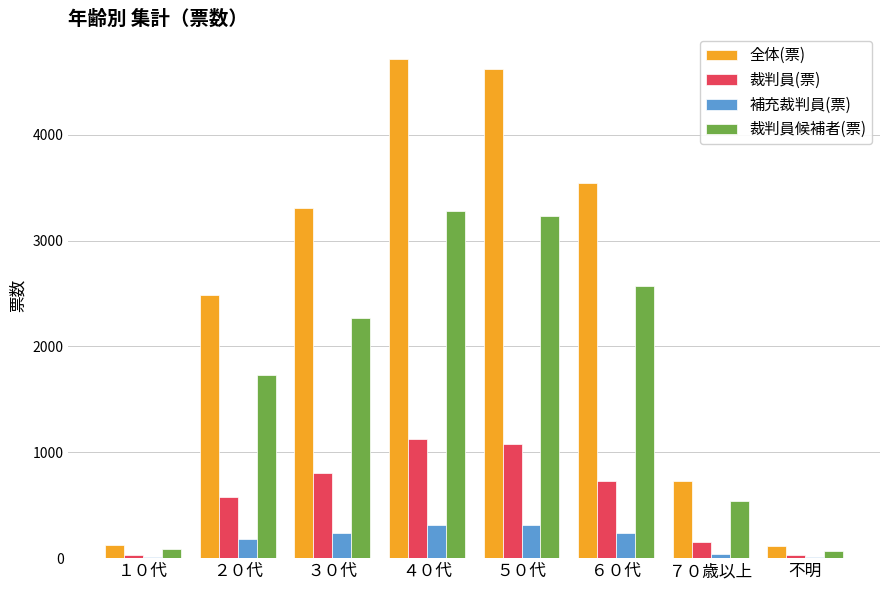

The 裁判員候補者(票) series shows 540 at ７０歳以上. True or false?

True